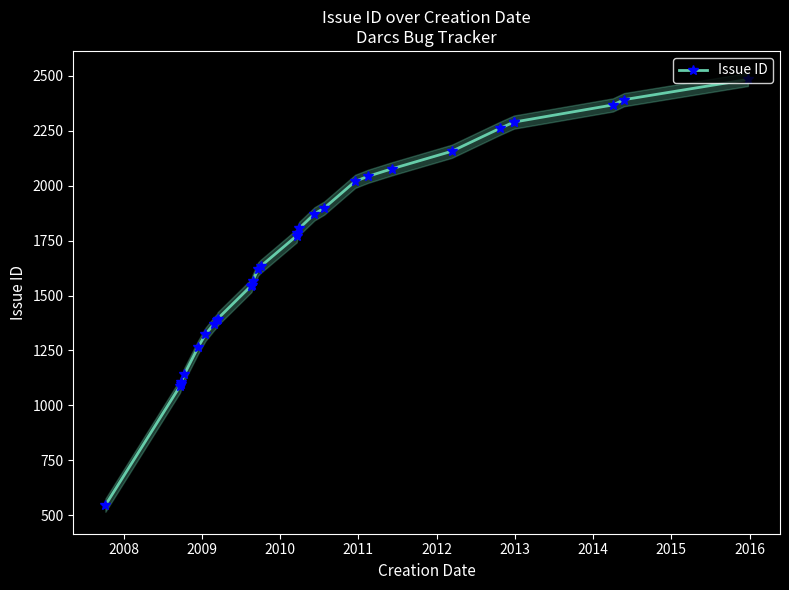

What is the sum of all values?

51143